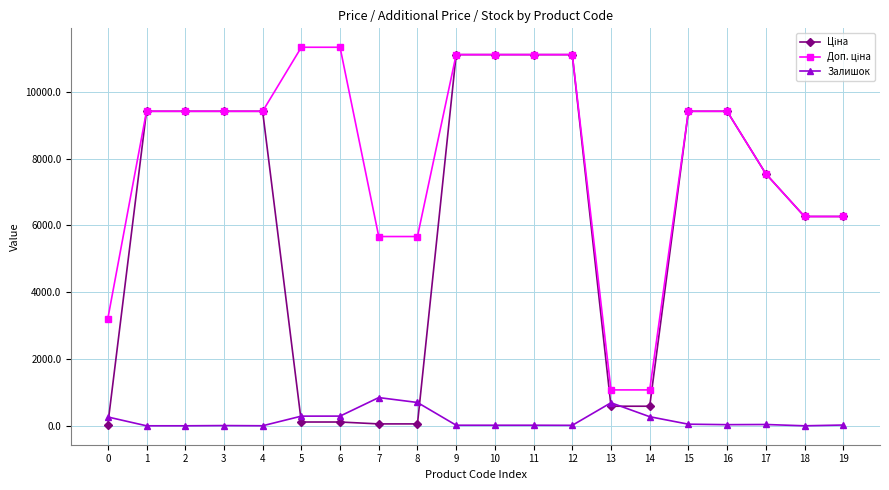

The value of Залишок at 13 is 1092.4. True or false?

False